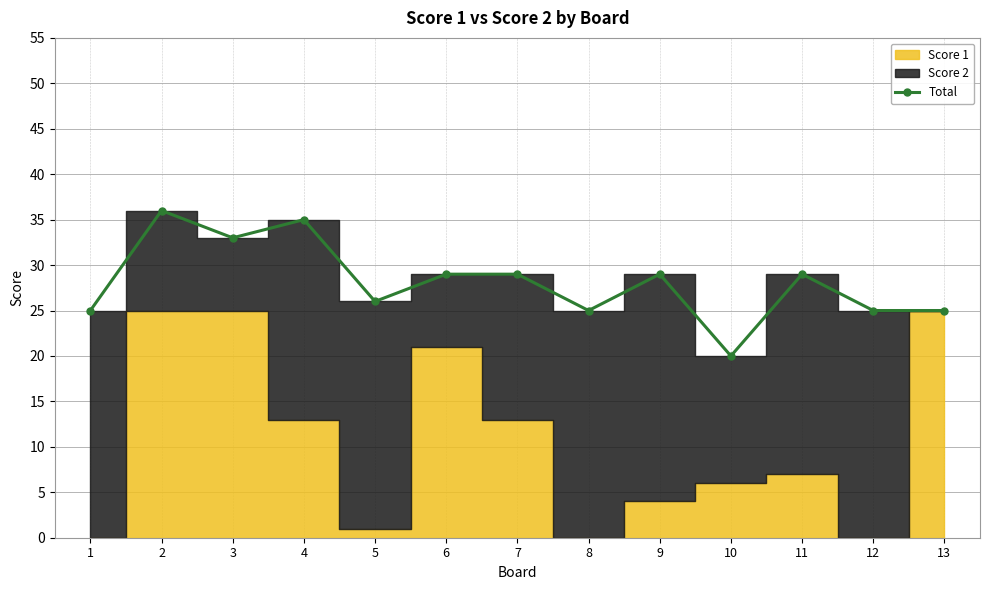

How many values are below 29?

6